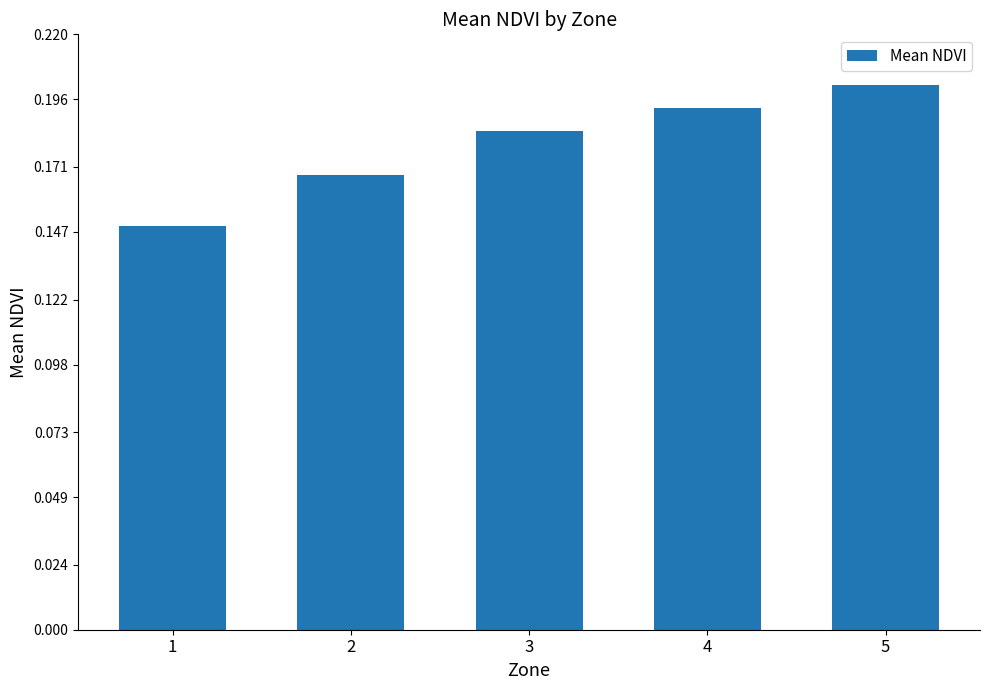

Which category has the lowest value across all series?

1